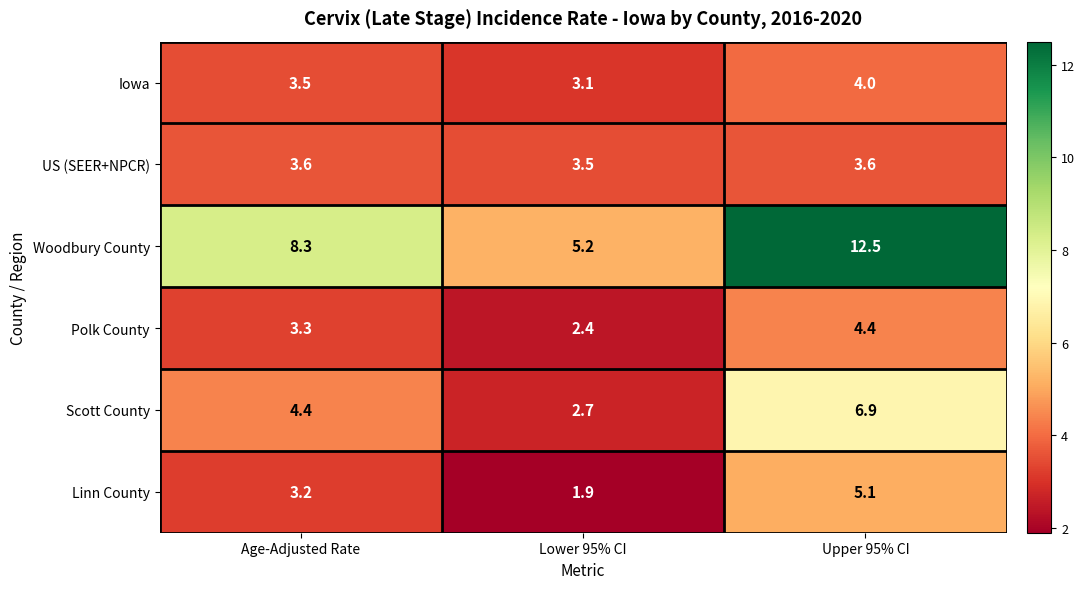

At which label is Scott County closest to 4?

Age-Adjusted Rate